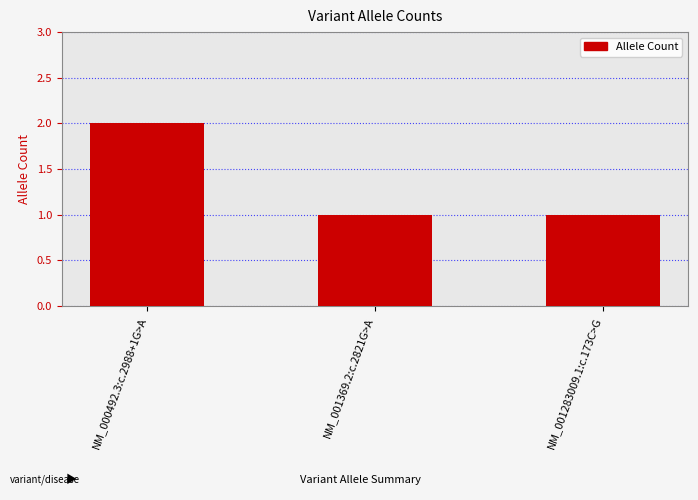

What is the maximum value shown in the chart?

2